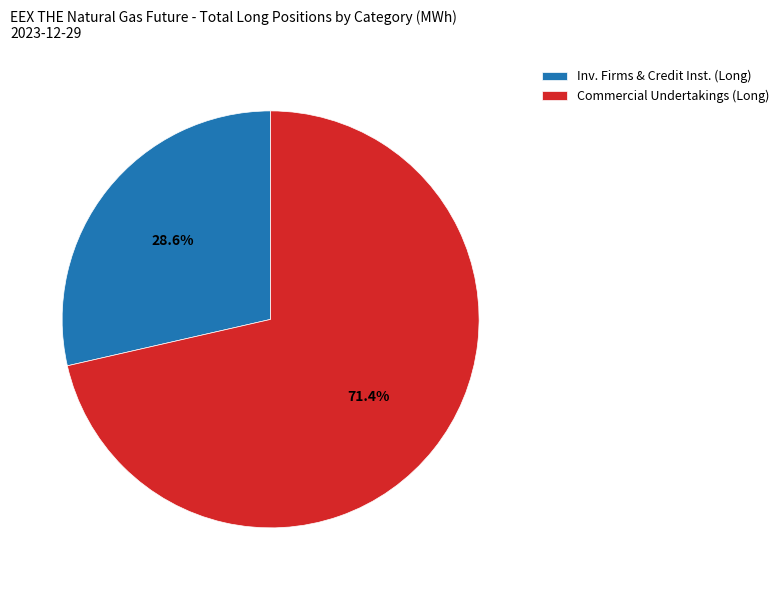

What is the ratio of the value at Inv. Firms & Credit Inst. (Long) to the value at Commercial Undertakings (Long)?

0.4